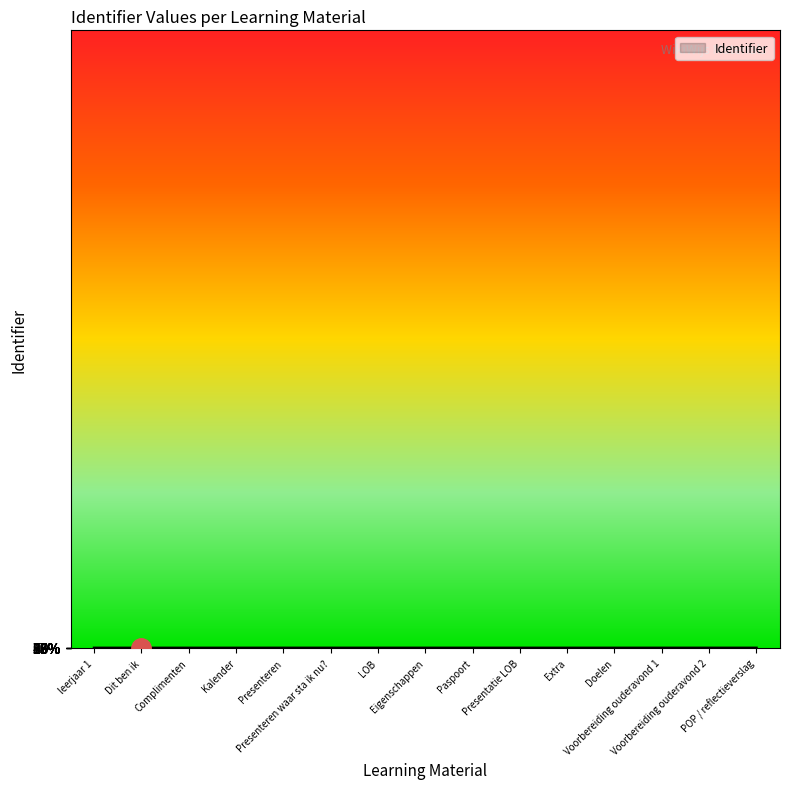

What is the ratio of the value at LOB to the value at Complimenten?

3.6